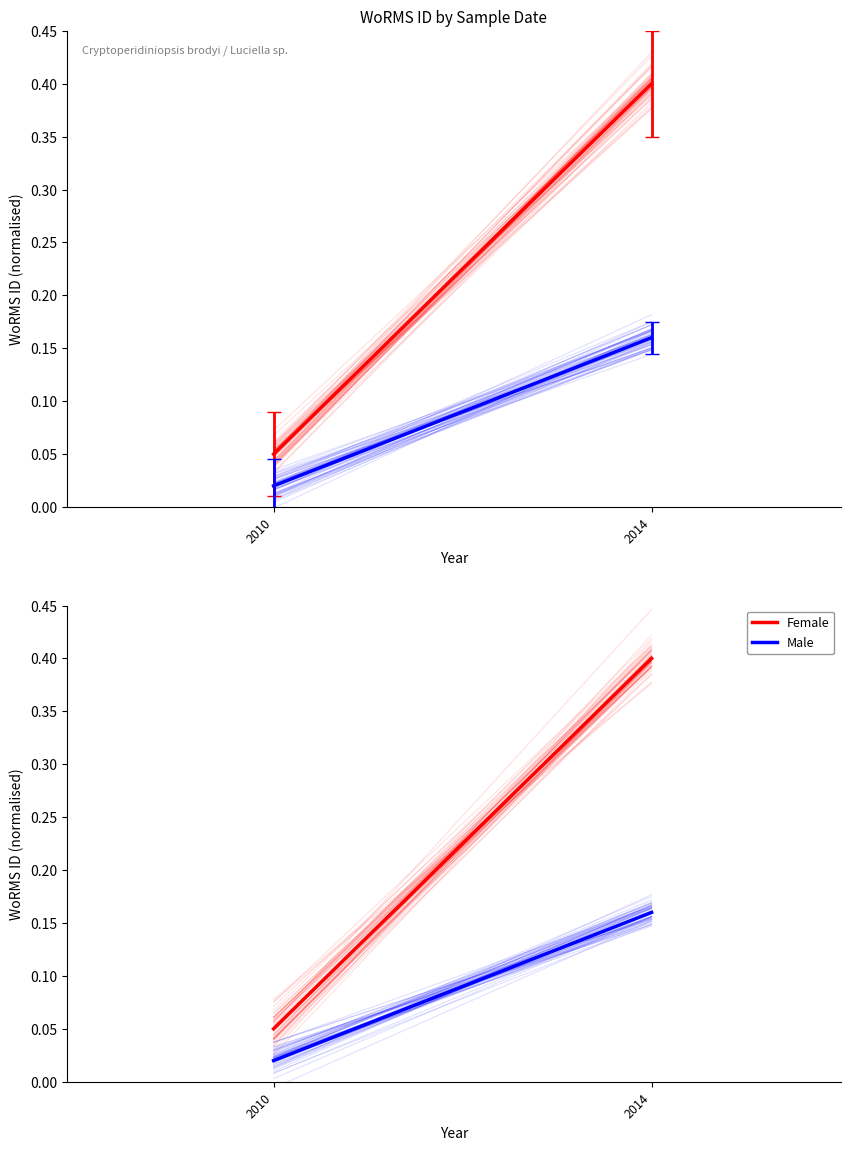

Reading left to right, what are all the values shown in this chart?

WoRMS ID (Female-style): 0.1	0.4
WoRMS ID scaled (Male-style): 0.0	0.2
Female: 0.1	0.4
Male: 0.0	0.2